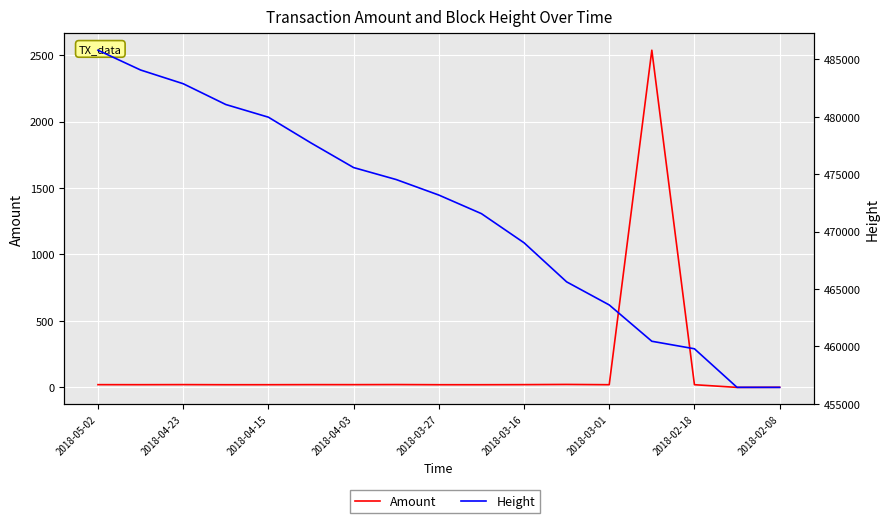

What is the difference between the maximum and second lowest values in the Height series?

29372.0